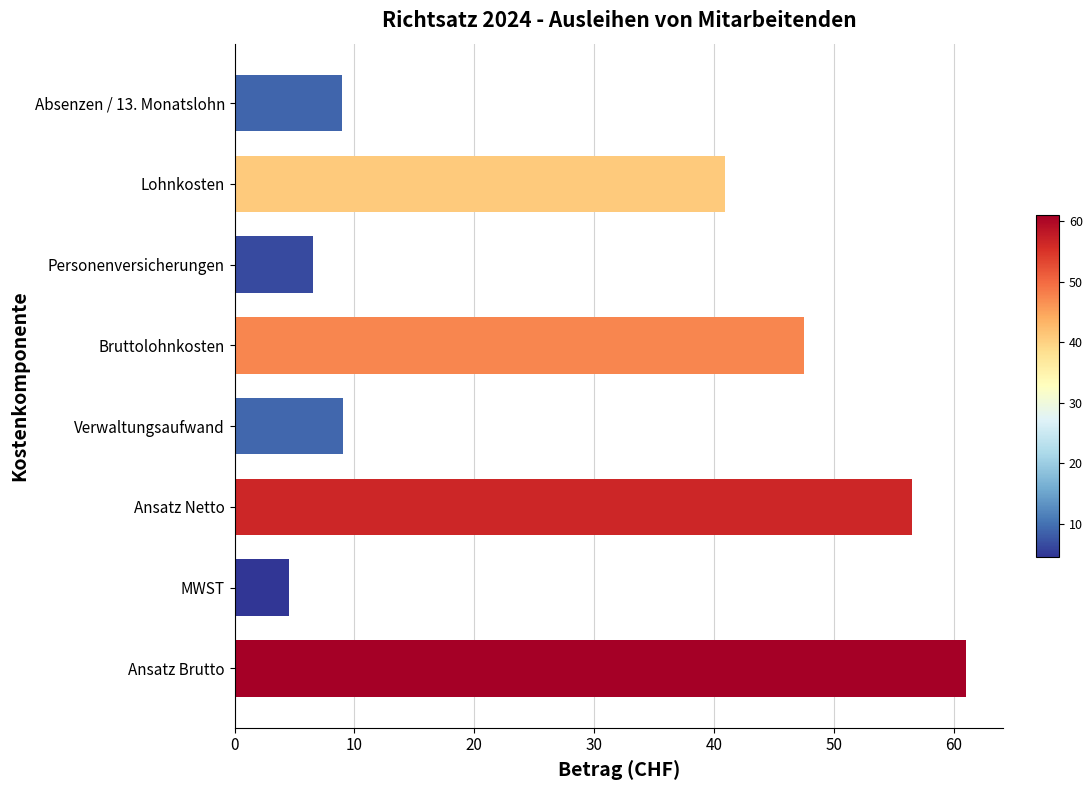

What is the approximate value at Ansatz Brutto?

61.1